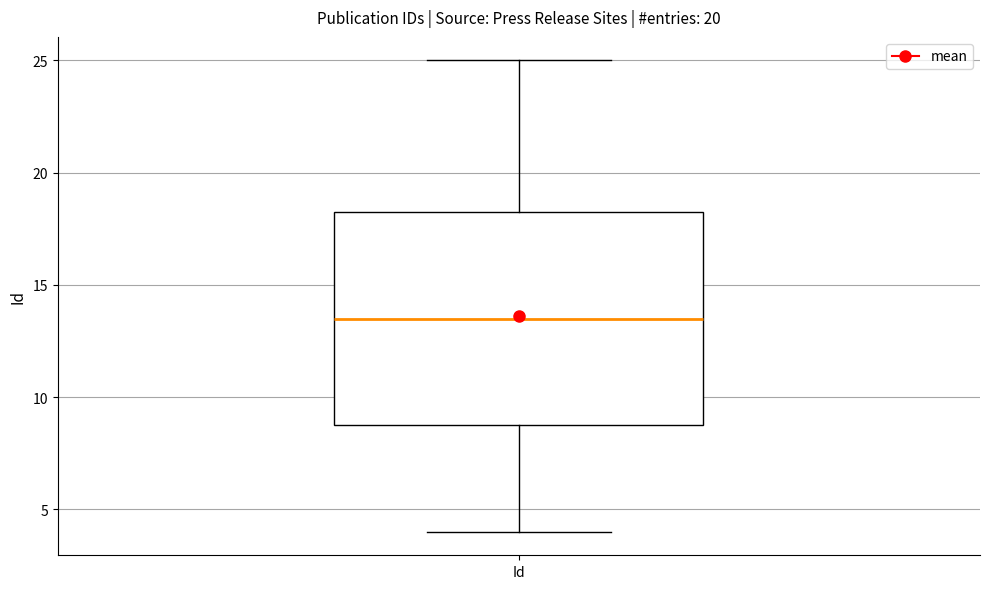

Read this box plot against the y-axis: the position of the median line, the range covered by the box, and the ends of both whiskers. The values are not printed on the chart, so give them approximately, as read against the axis.

median 13.5, box 9.0 to 18.5, whiskers 4.0 to 25.0